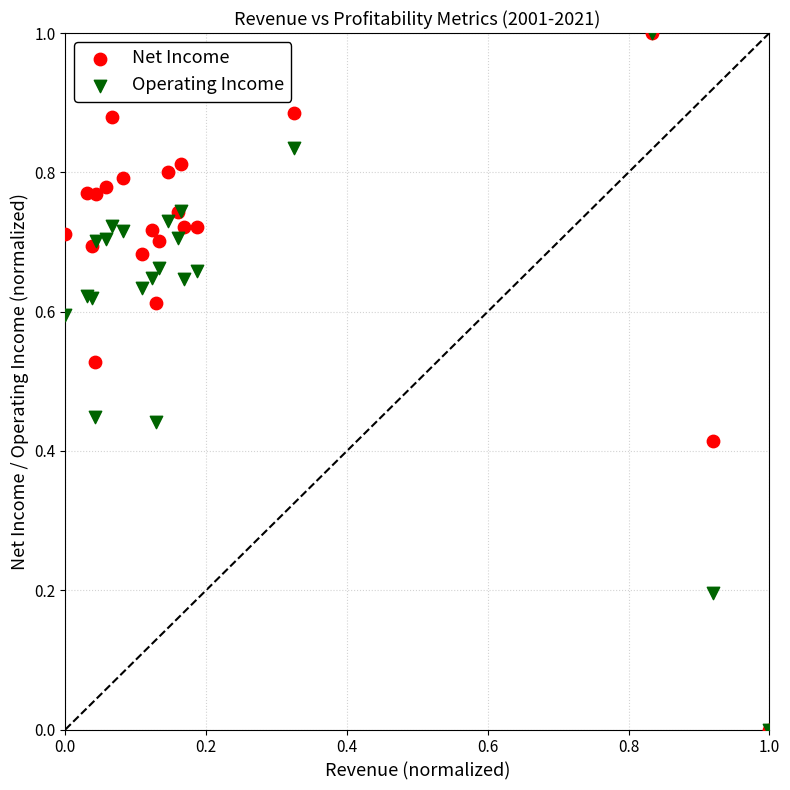

What are all the series names shown in the legend?

Net Income, Operating Income